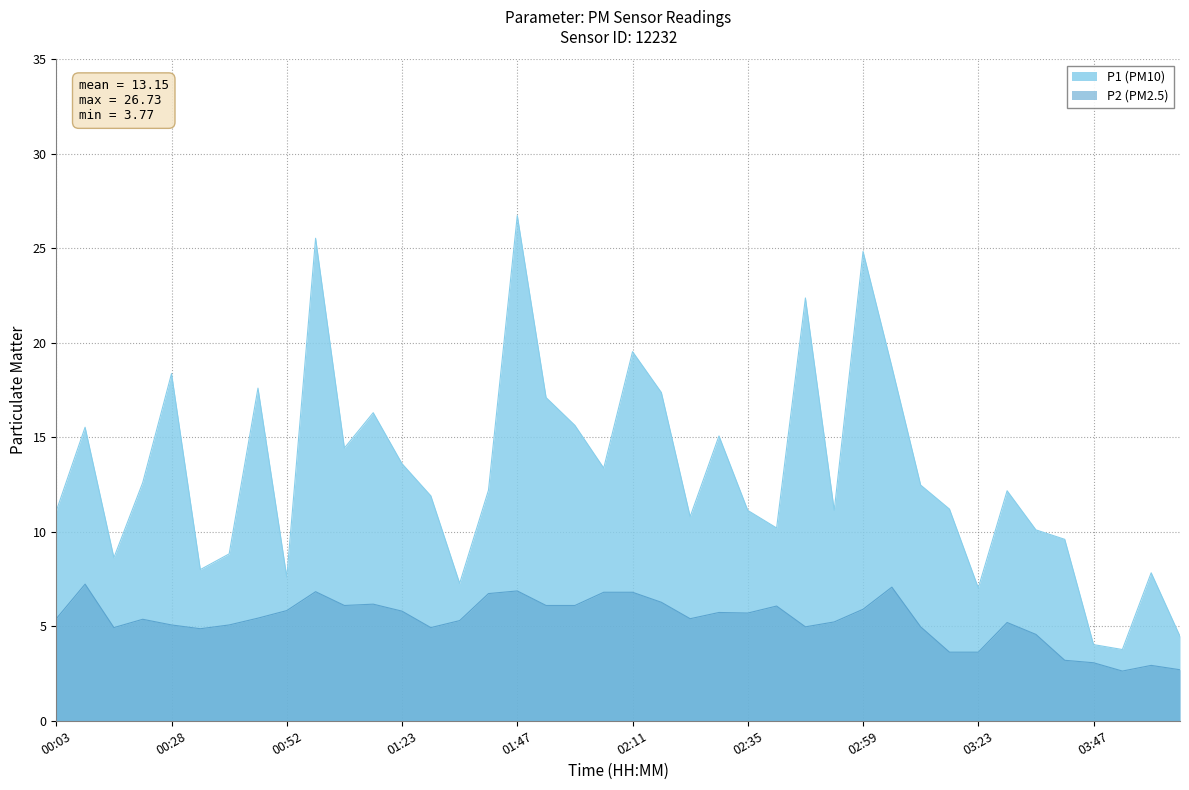

How many interior local peaks does the P2 series have?

10